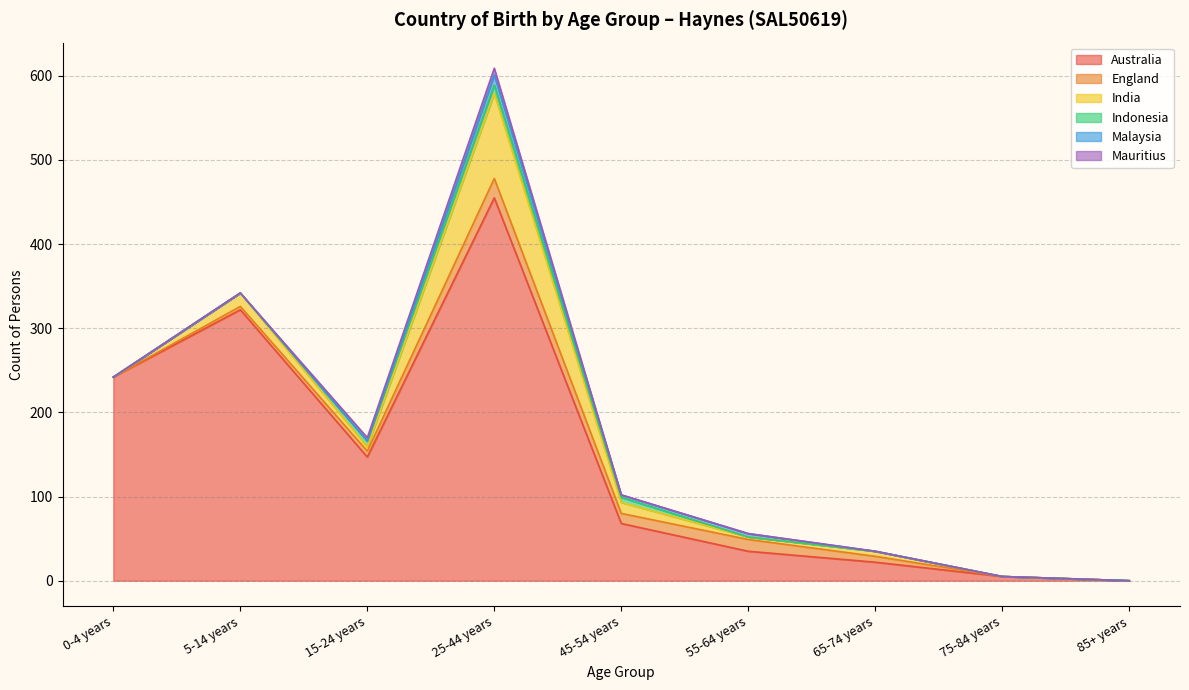

Which series has the largest range (max minus min)?

Australia